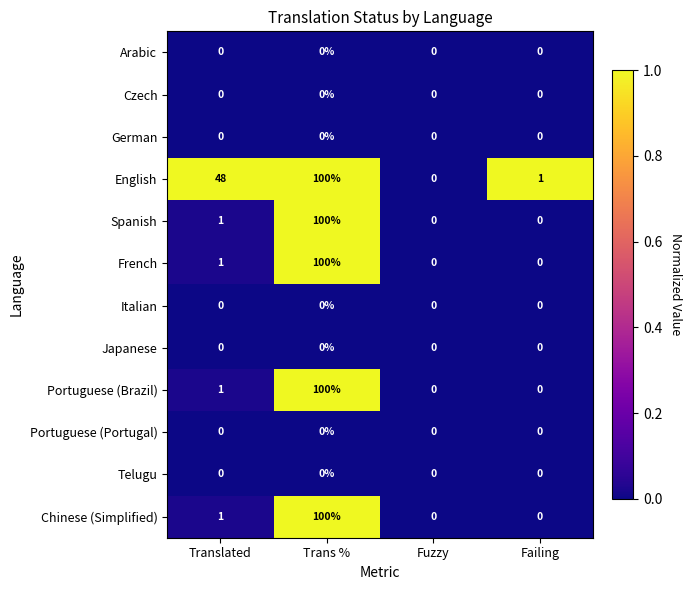

How many categories are shown in the chart?

4